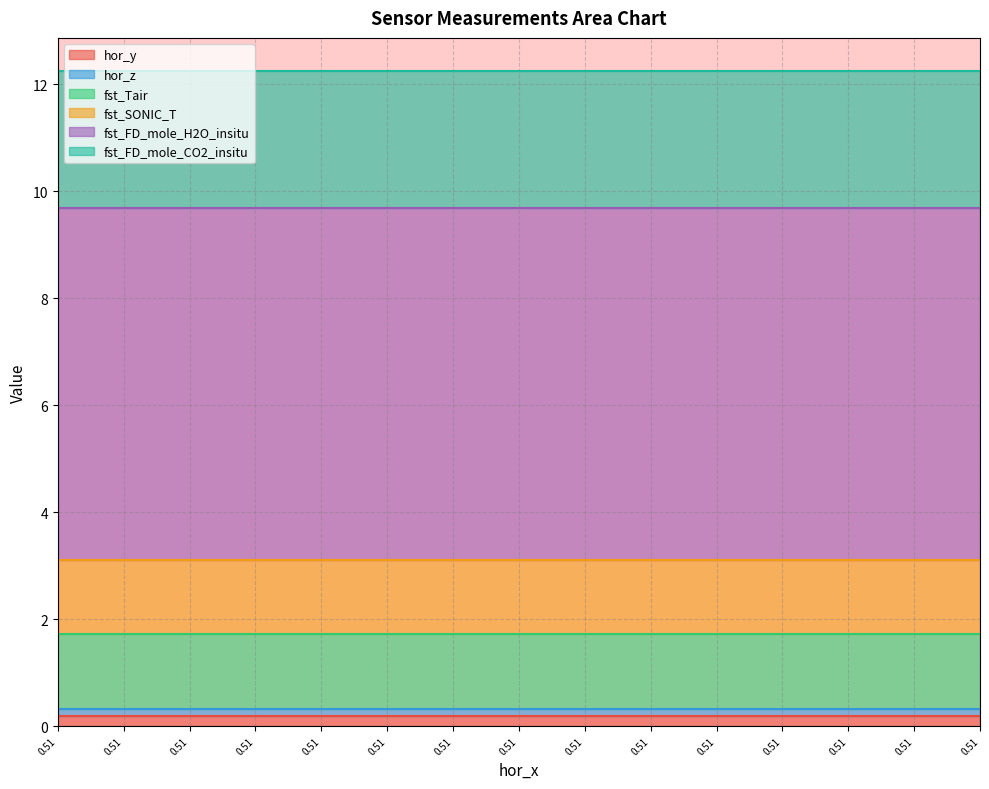

True or false: fst_Tair has more than 1 points higher than both neighbors.

False